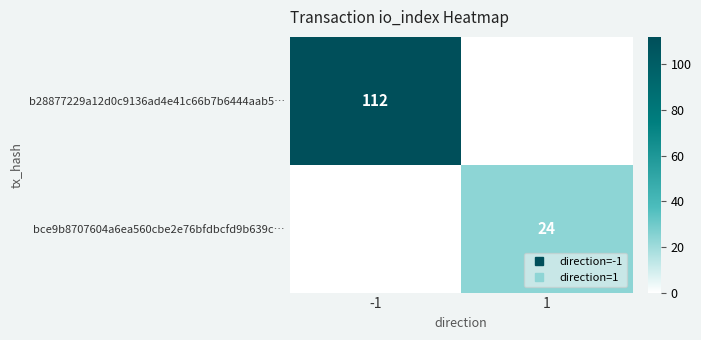

How many data points in bce9b8707604a6ea560cbe2e76bfdbcfd9b639c… are less than 24?

1